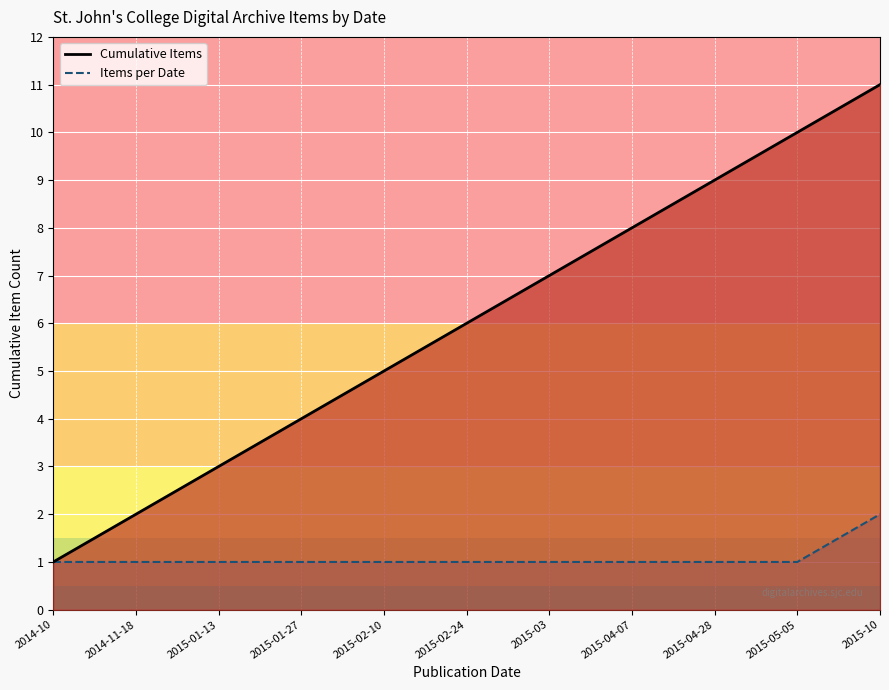

What is the difference between the Cumulative Items values at 2015-10 and 2014-11-18?

9